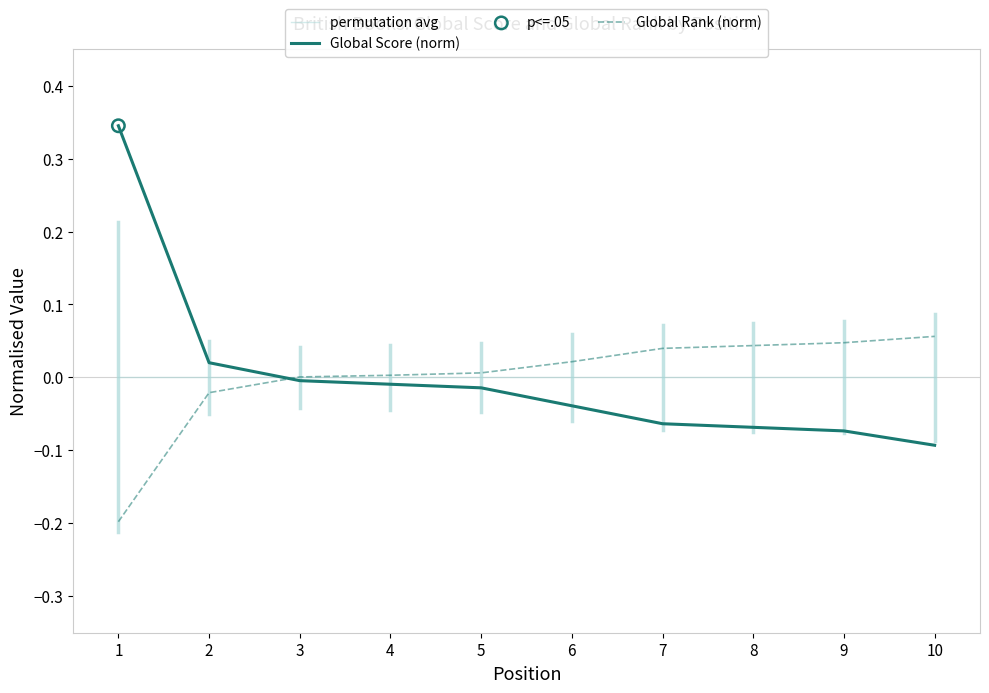

Which series has the largest range (max minus min)?

Global Score (norm)